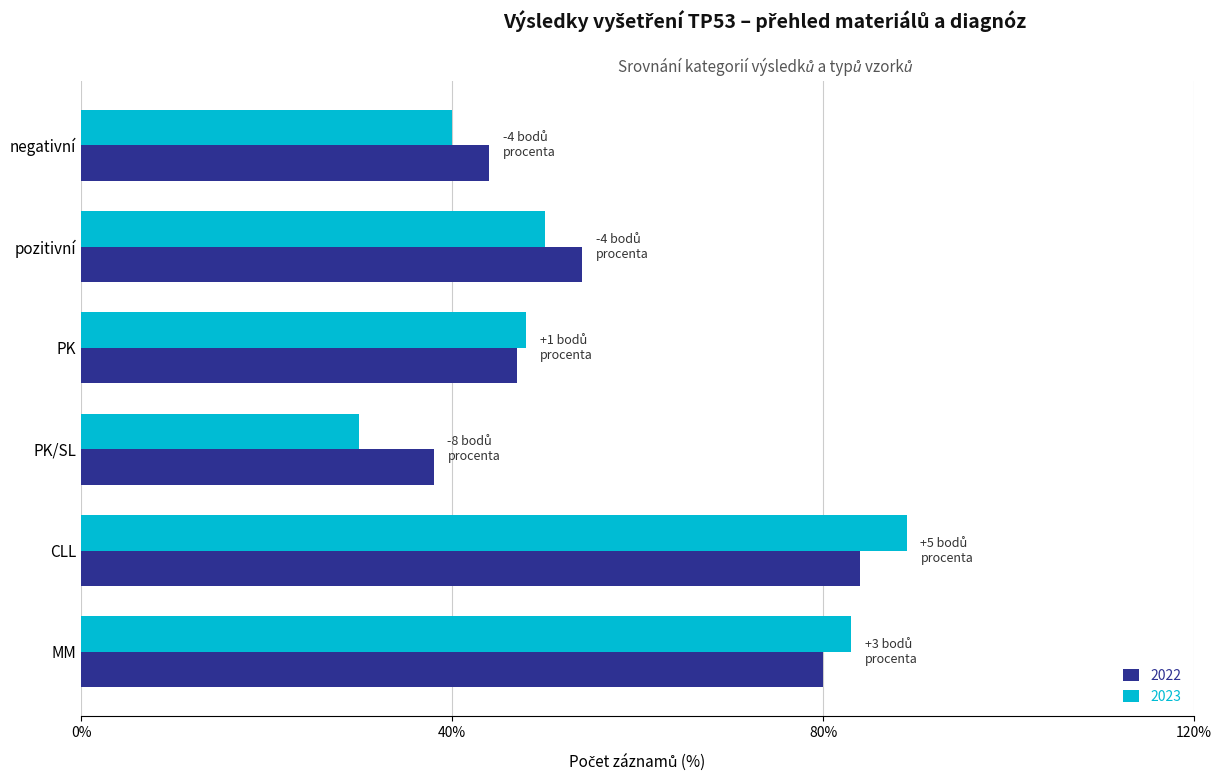

Read the 2023 value at MM, to the nearest 5.

85